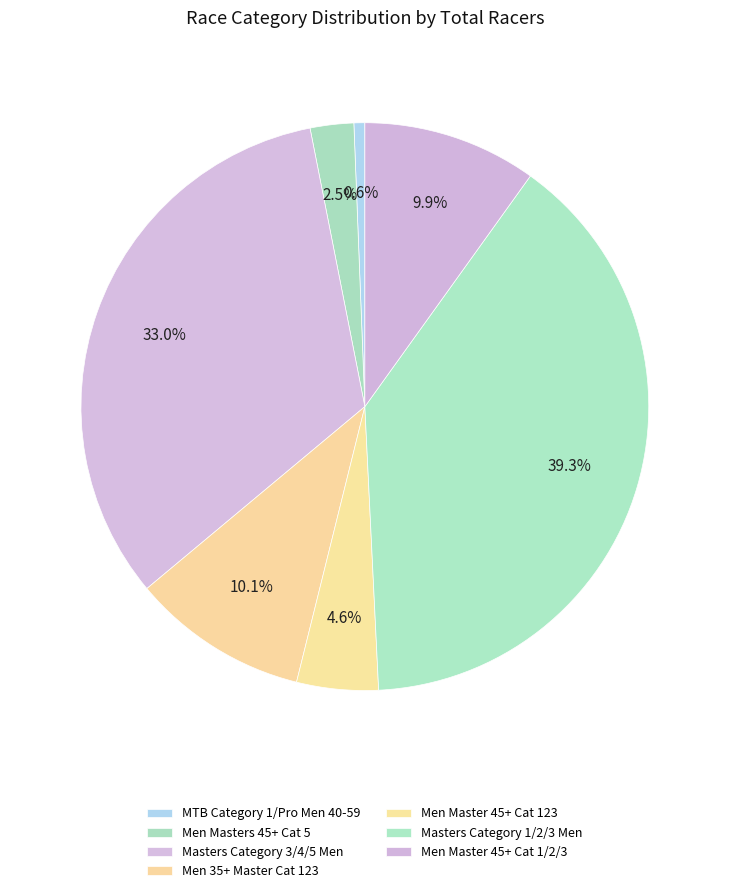

How many slices are in this pie chart?

7